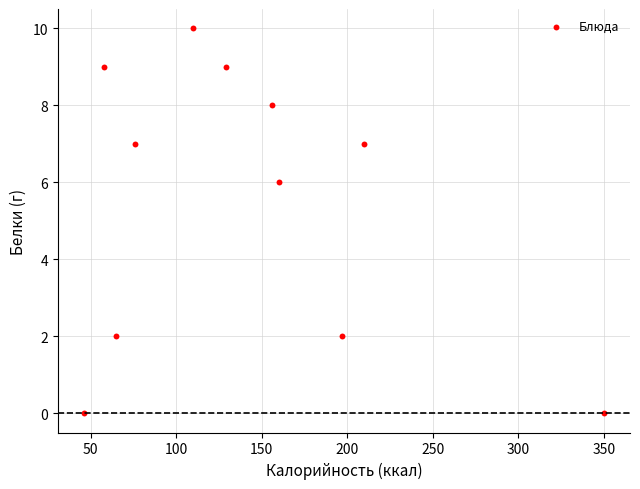

What Y value in the scatter plot is closest to 5?

6